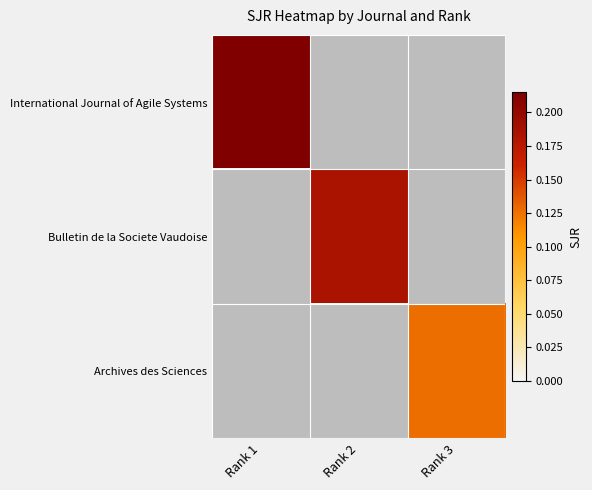

Reading left to right, list all the values displayed in this chart.

International Journal of Agile Systems: Rank 1=0.2	Rank 2=0.0	Rank 3=0.0
Bulletin de la Societe Vaudoise: Rank 1=0.0	Rank 2=0.2	Rank 3=0.0
Archives des Sciences: Rank 1=0.0	Rank 2=0.0	Rank 3=0.1